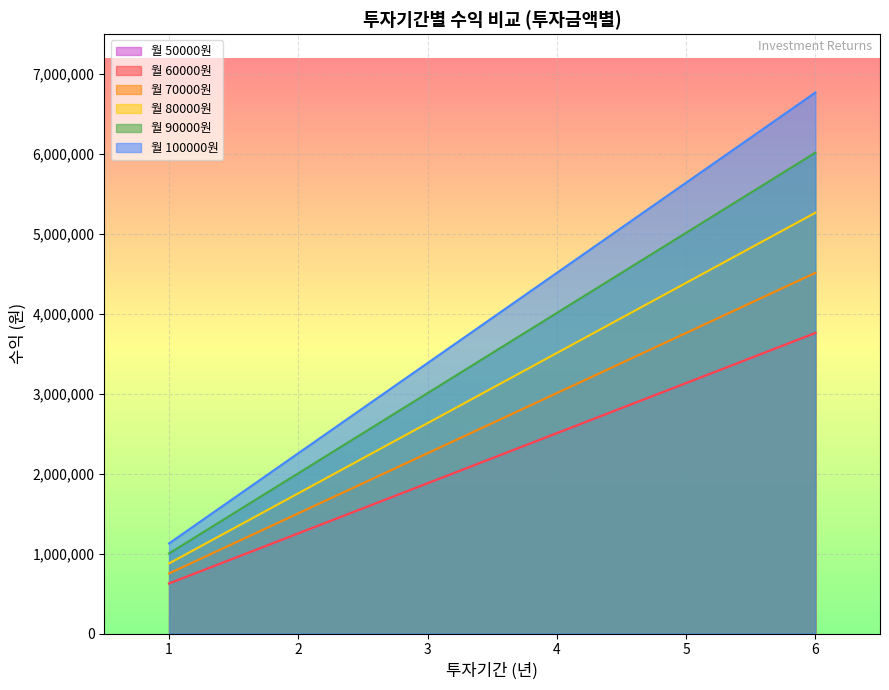

How many values in the 90000 series are below 3510360?

3